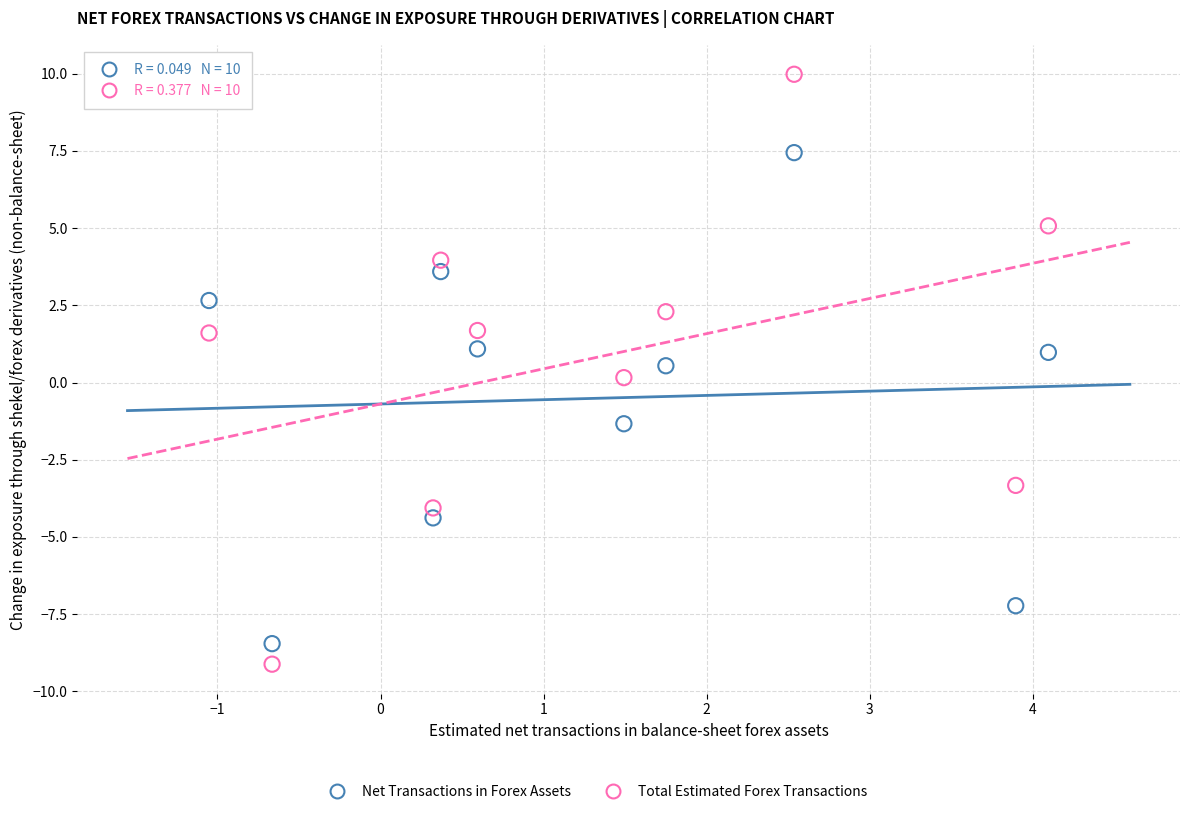

Across all data points, what is the range of Y values (max minus min)?

19.1